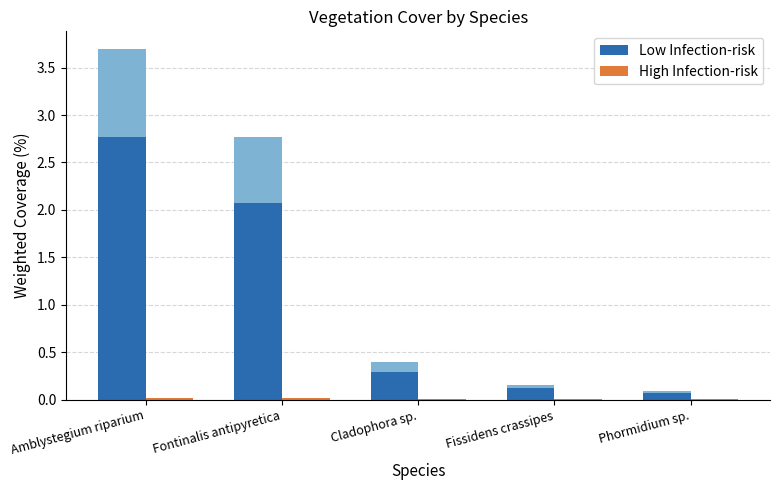

What position from the left is Phormidium sp.?

5